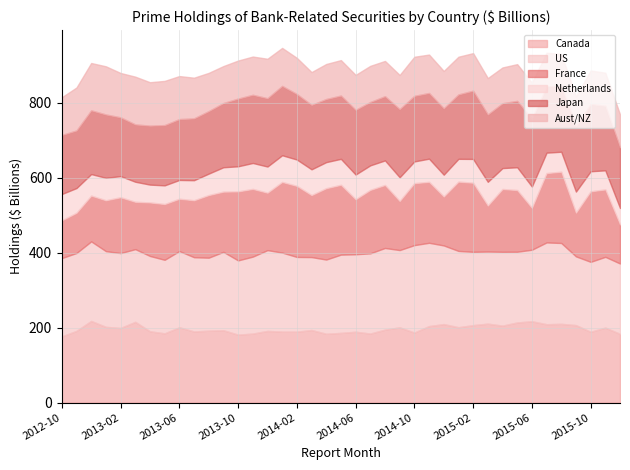

What is the total value across all series at 2012-12?

905.5